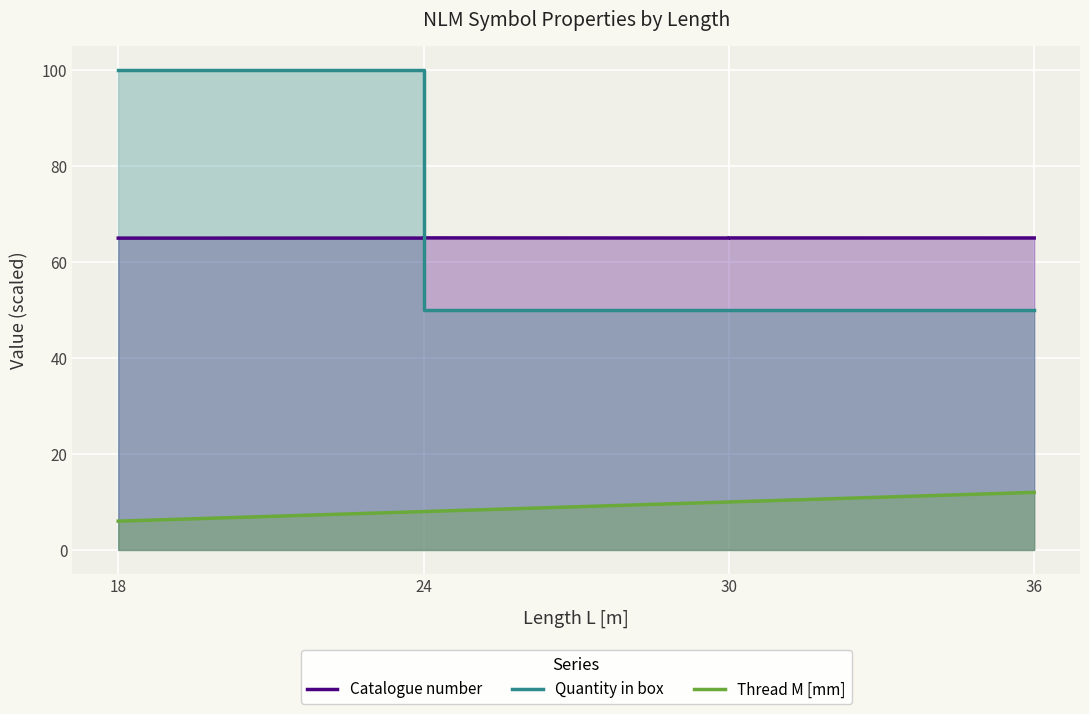

Between 30 and 24, which is larger?

24